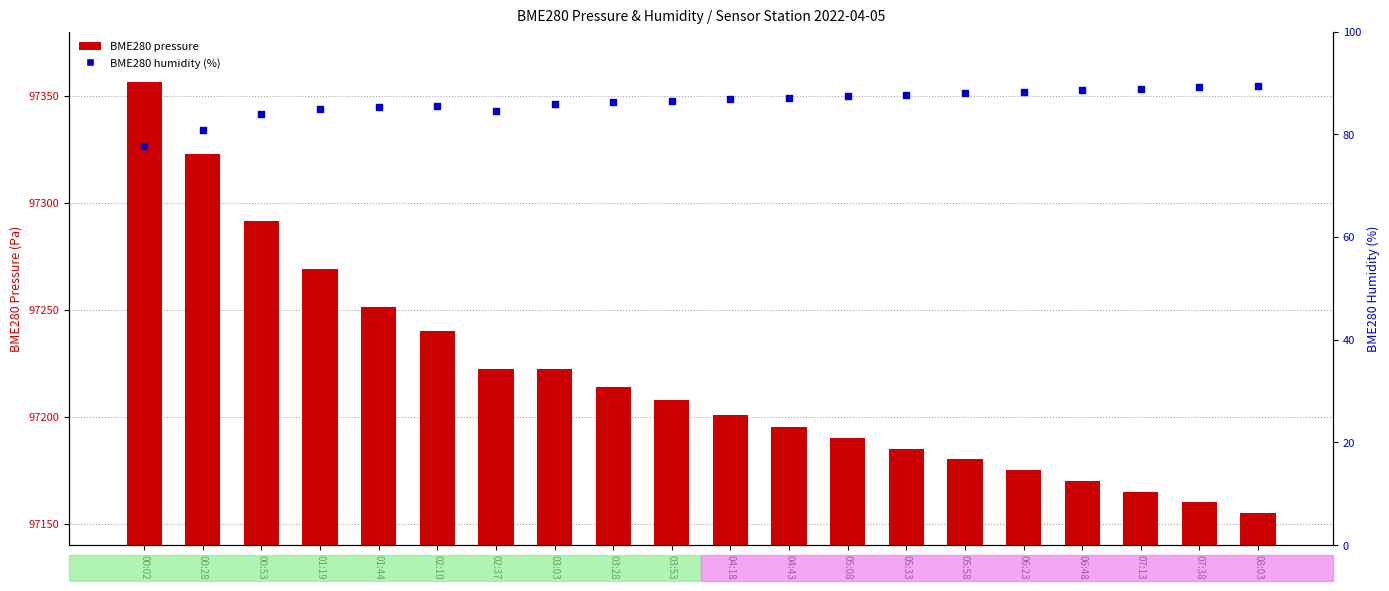

Which series reaches the maximum Y coordinate?

BME280 pressure